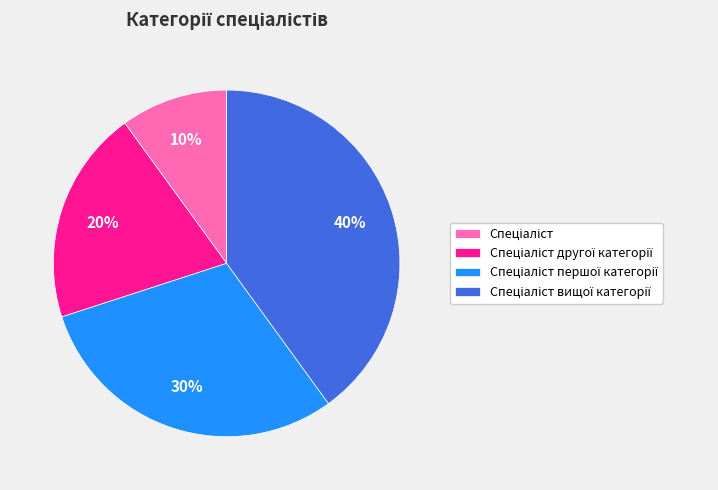

Does any single category account for the majority?

No